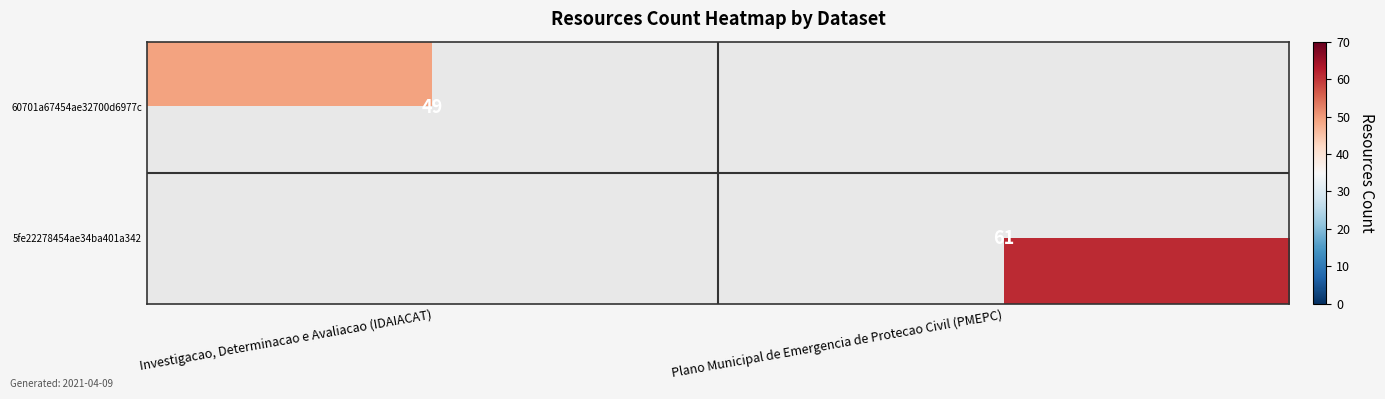

The value of 5fe22278454ae34ba401a342 at Plano Municipal de Emergencia de Protecao Civil (PMEPC) is 61. True or false?

True